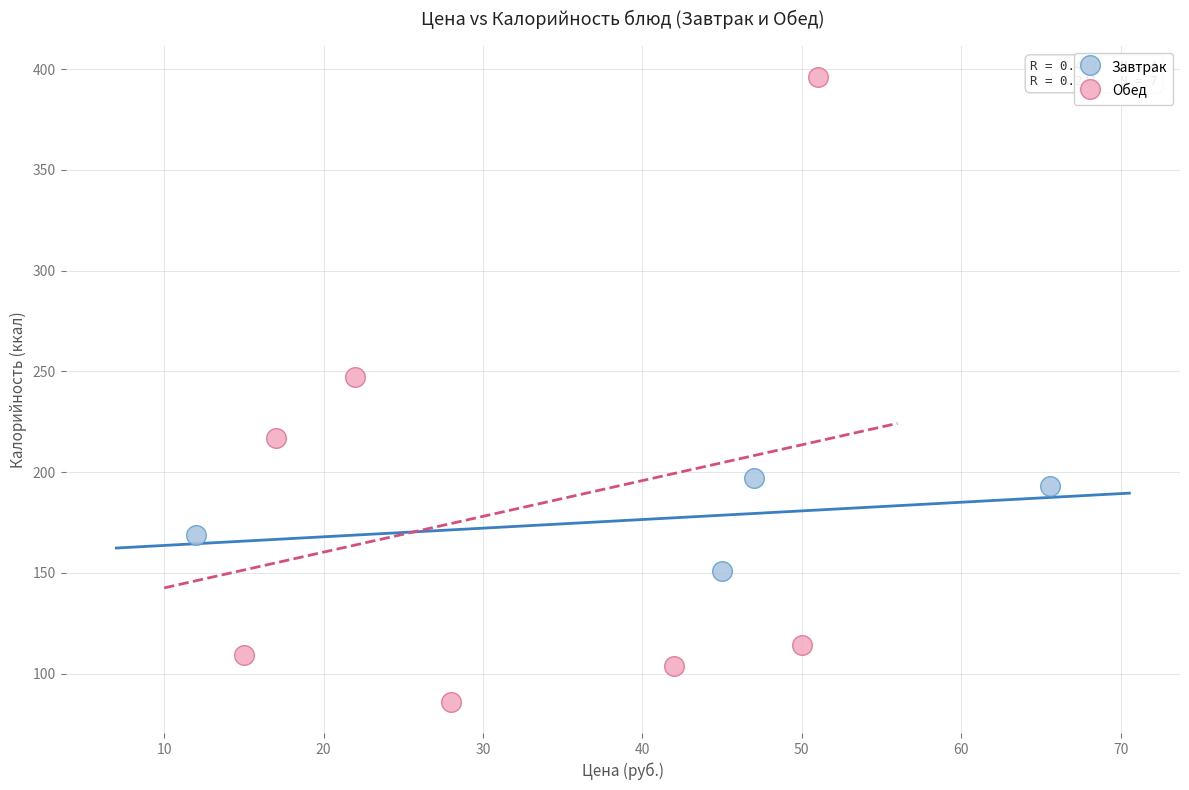

Which series has the widest spread of Y values?

Обед